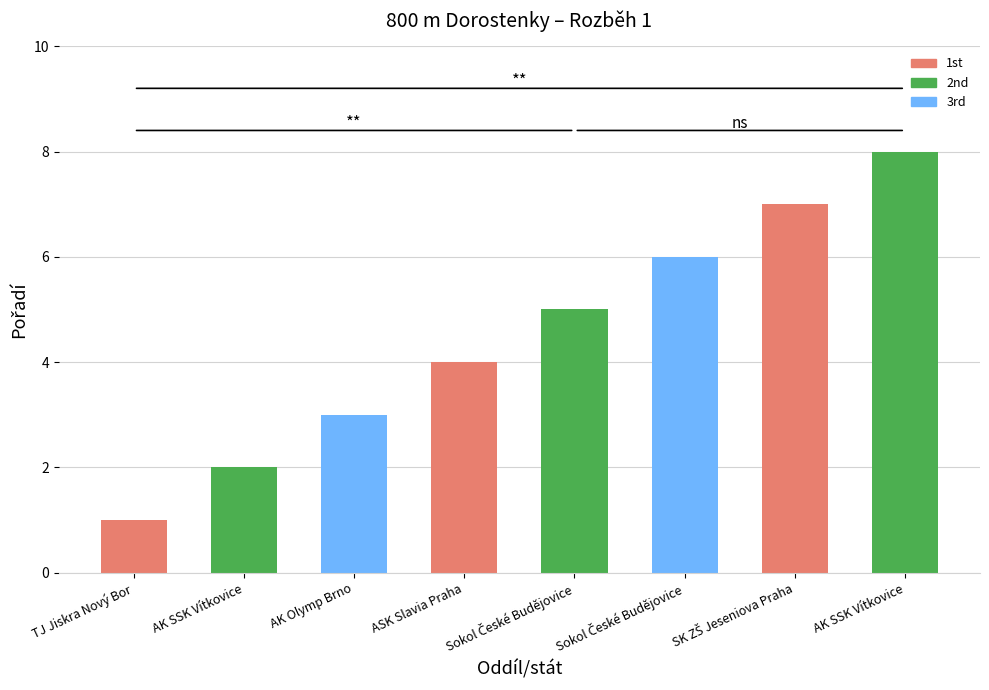

What is the difference between the values at ASK Slavia Praha and Sokol České Budějovice?

1